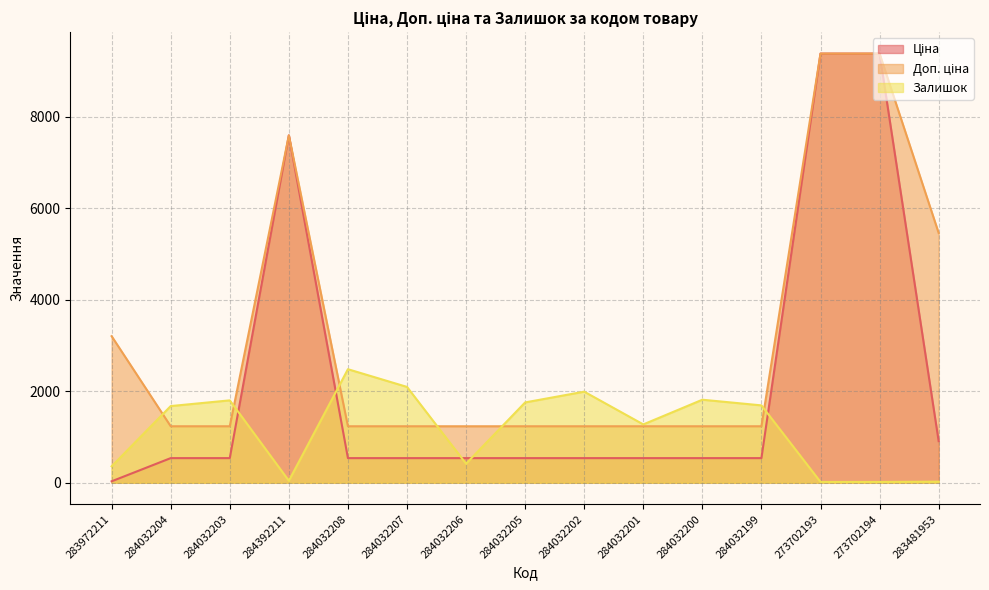

Rank the series by their average value, from highest to lowest.

Доп. ціна, Ціна, Залишок